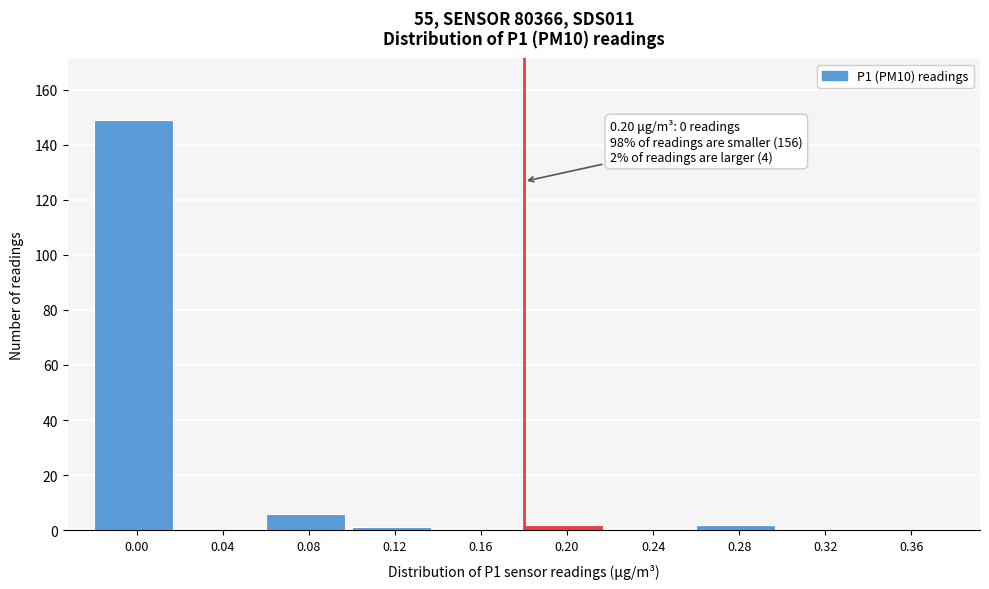

Reading left to right, transcribe all the data shown in this chart.

0.00=149	0.04=0	0.08=6	0.12=1	0.16=0	0.20=2	0.24=0	0.28=2	0.32=0	0.36=0